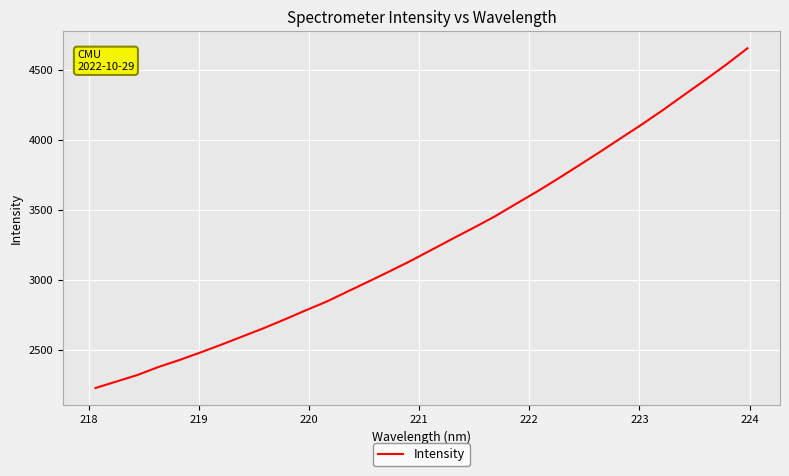

What is the difference between the maximum and minimum values?

2425.1